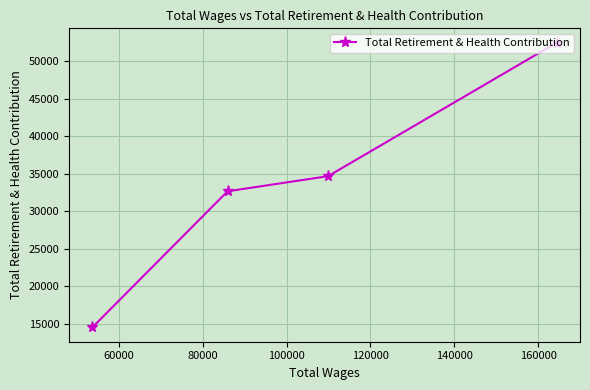

What is the smallest value displayed?

14492